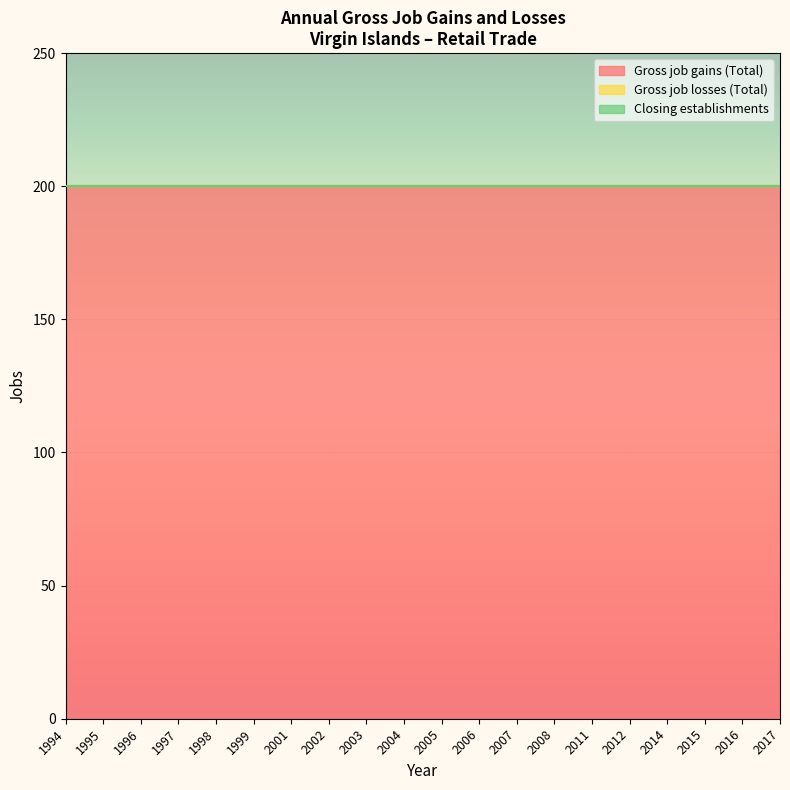

Which has a higher value, 1999 or 2015?

1999